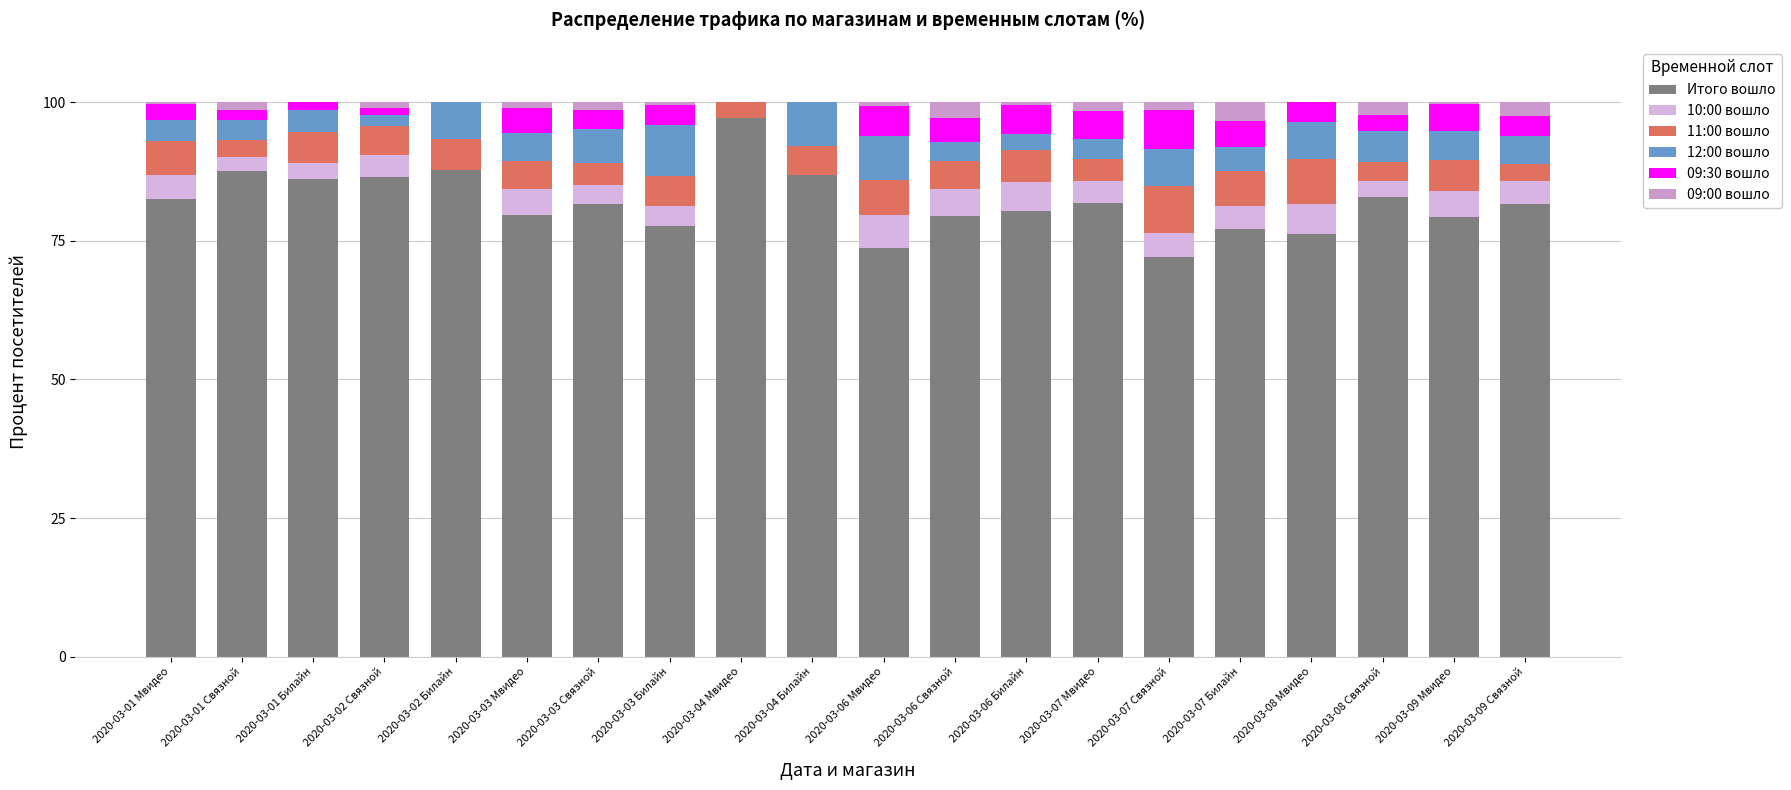

Does the chart contain stacked bars?

Yes